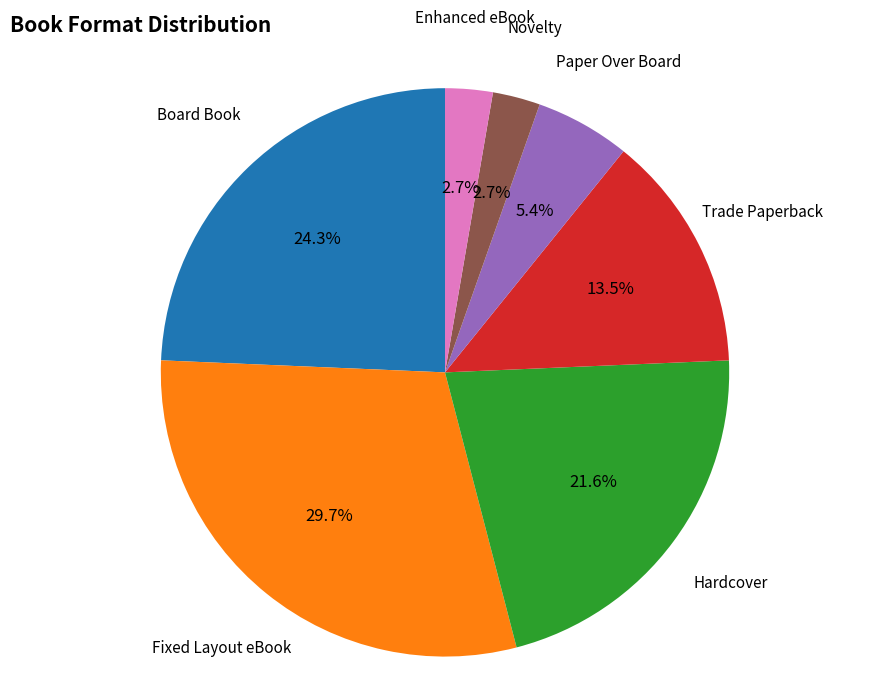

What is the largest slice in the pie chart?

Fixed Layout eBook